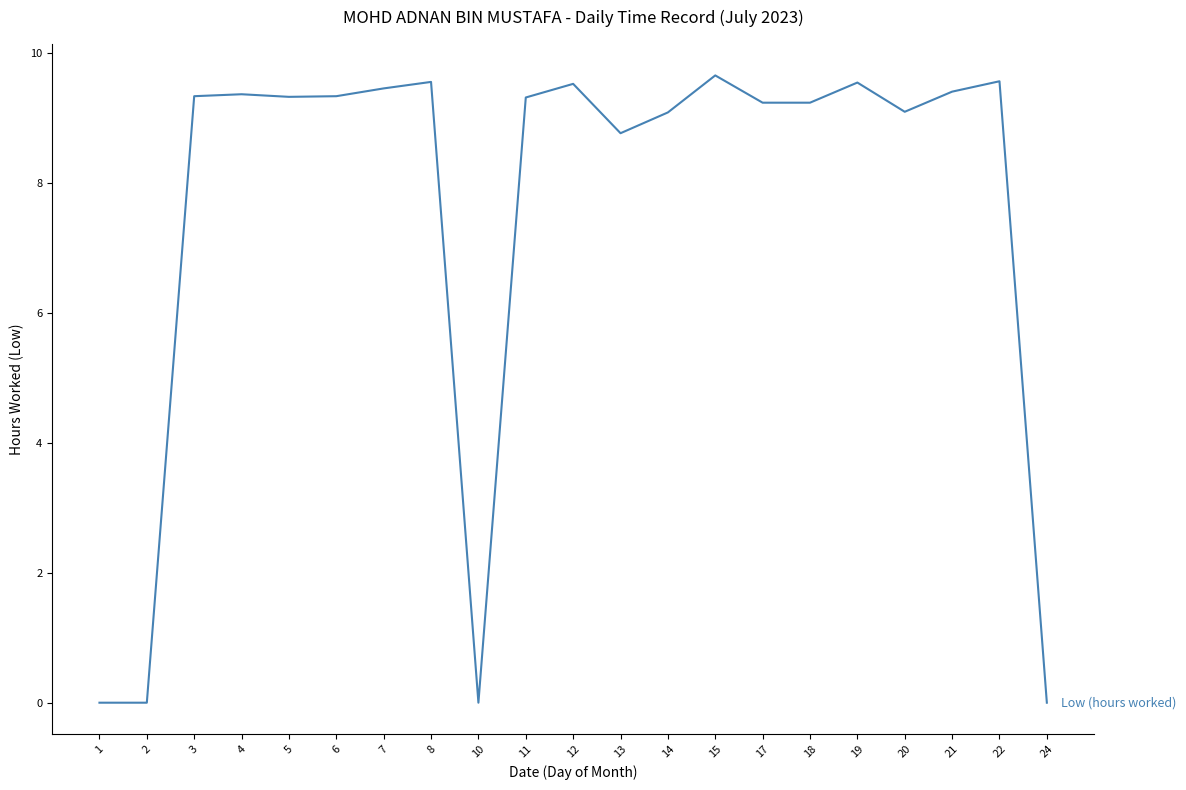

What is the change in value from 8 to 20?

-0.5